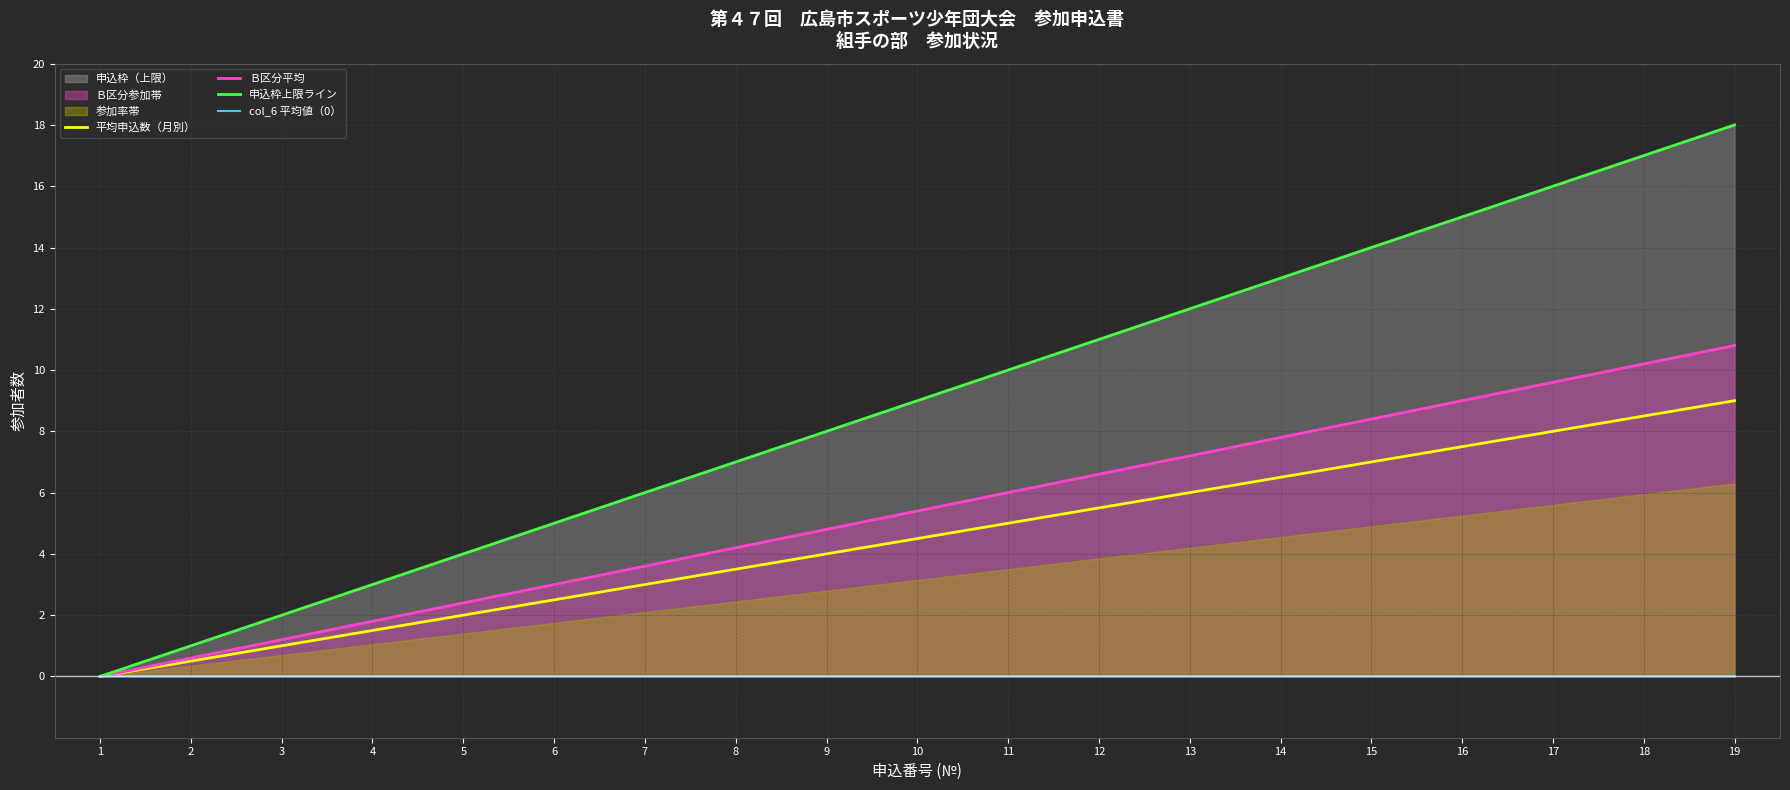

True or false: col_6 平均値（0） and 平均申込数（月別） intersect in this chart.

False